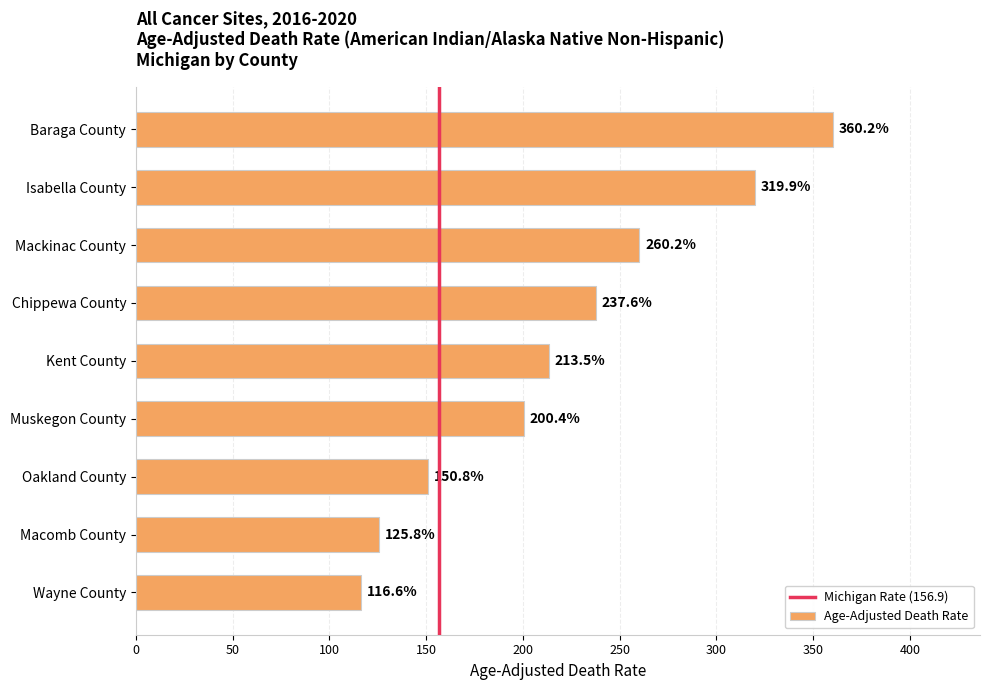

What is the maximum value shown in the chart?

360.2